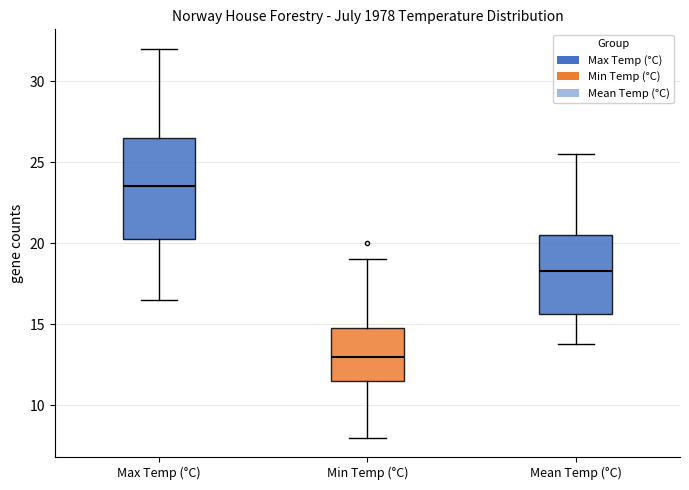

Reading left to right, read every box against the y-axis: the position of its median line, the range the box covers, and the ends of its whiskers. The values are not printed on the chart, so give them approximately, as read against the axis.

Max Temp (°C): median 23.5, box 20.5 to 26.5, whiskers 16.5 to 32.0
Min Temp (°C): median 13.0, box 11.5 to 15.0, whiskers 8.0 to 19.0
Mean Temp (°C): median 18.5, box 15.5 to 20.5, whiskers 14.0 to 25.5